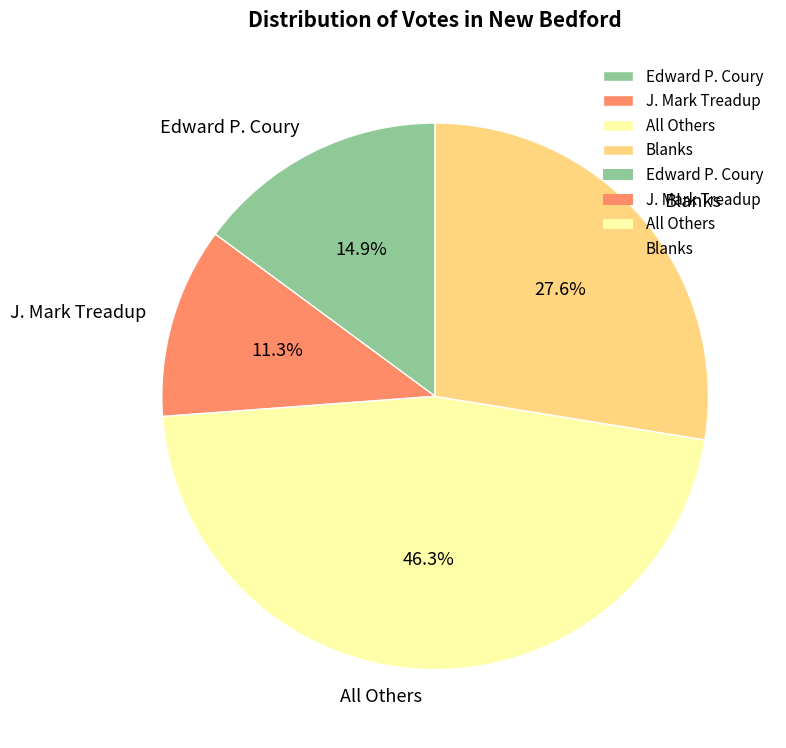

To the nearest percent, what is the difference between the J. Mark Treadup and All Others slice percentages?

35%